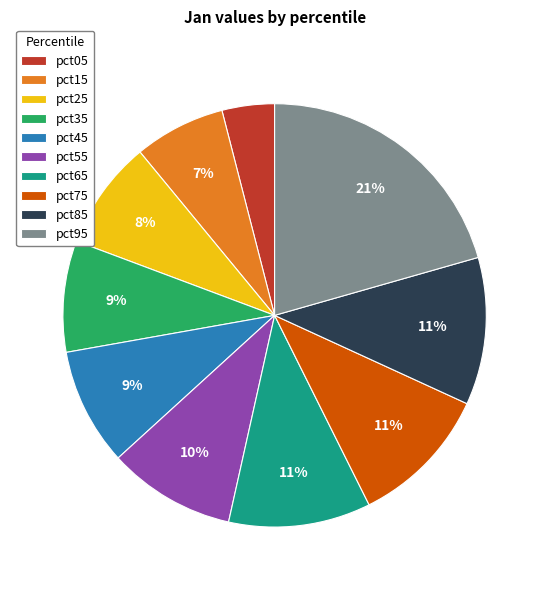

How many slices are in this pie chart?

10